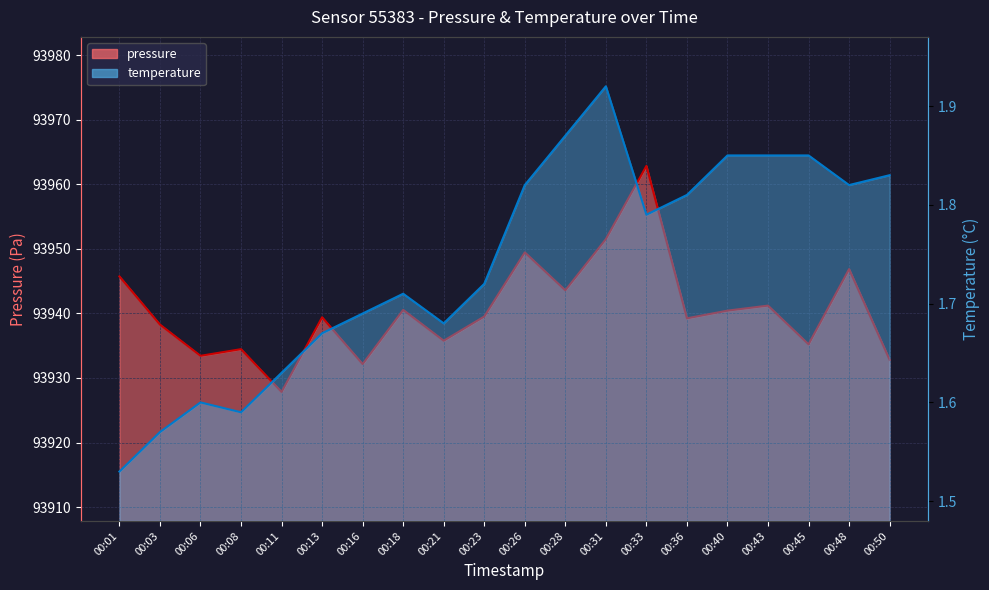

How many lines are shown in the chart?

2